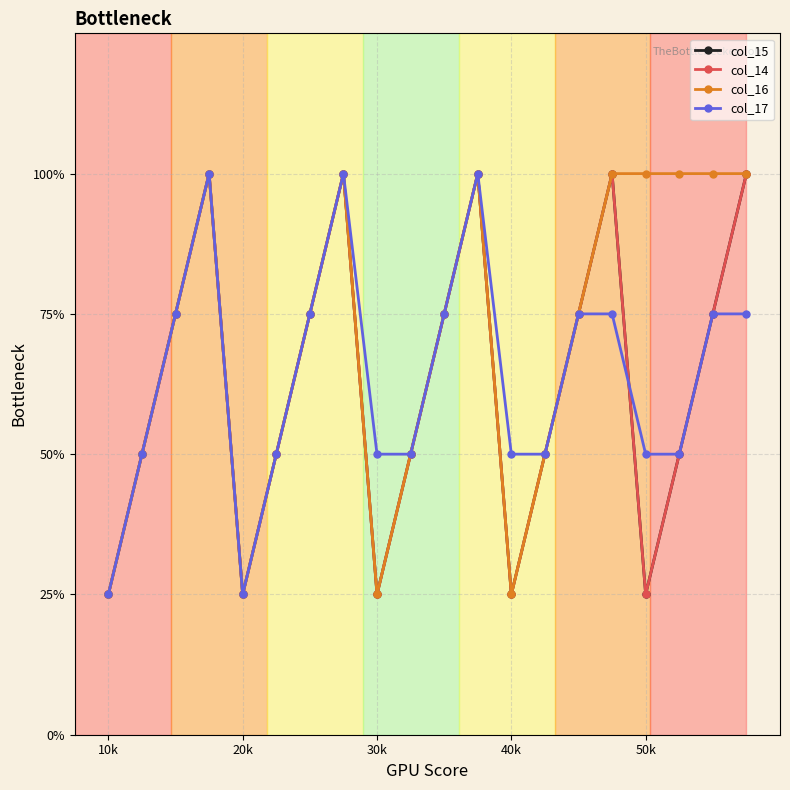

Is this an area chart (filled region under the line)?

No